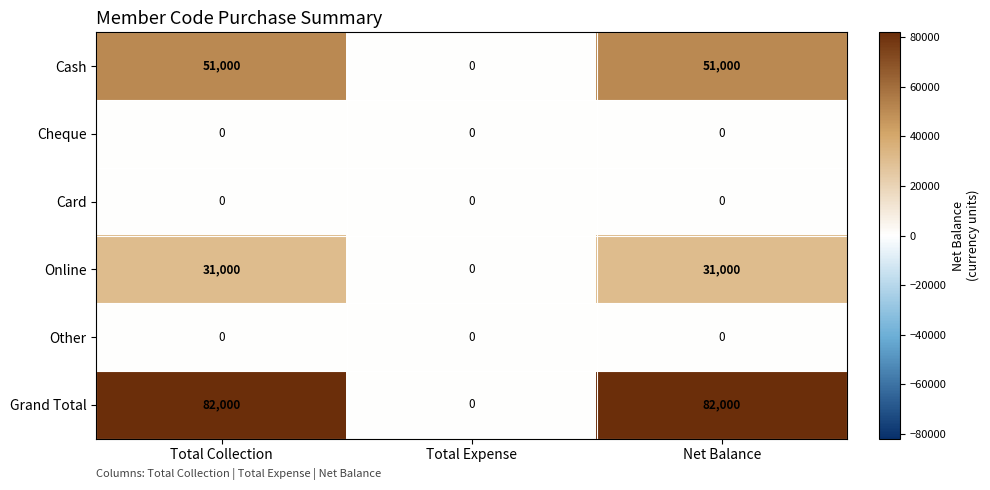

How many categories are shown in the chart?

3